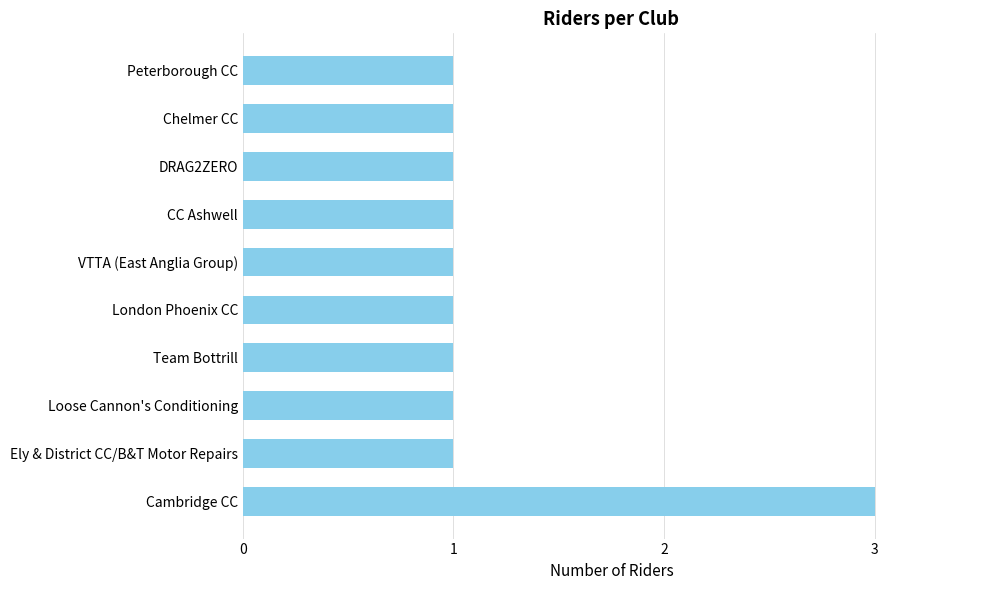

Approximately how many times larger is the value at CC Ashwell compared to Cambridge CC?

0.3